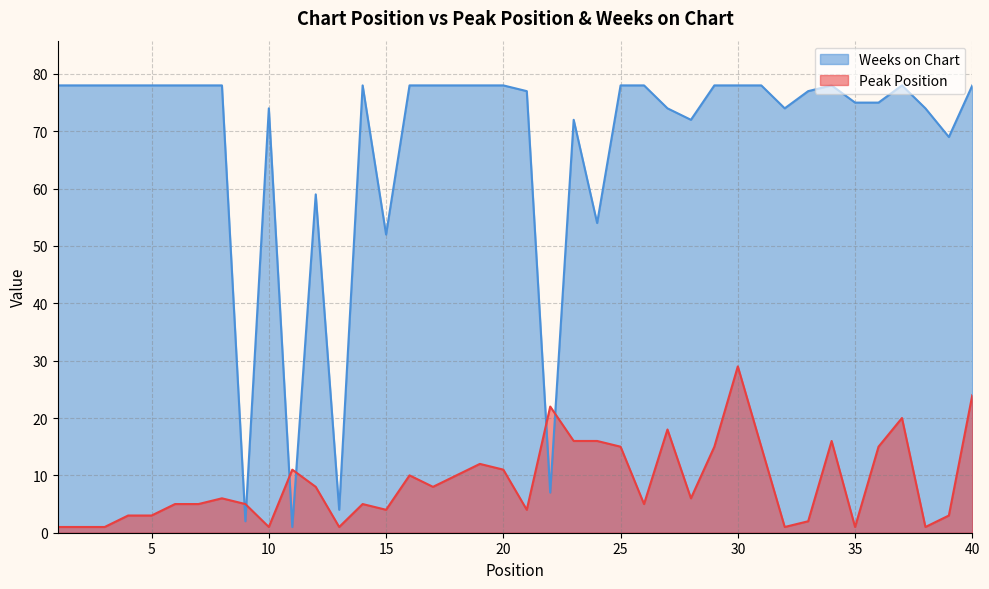

What is the difference between the maximum and second lowest values in the Weeks on Chart series?

76